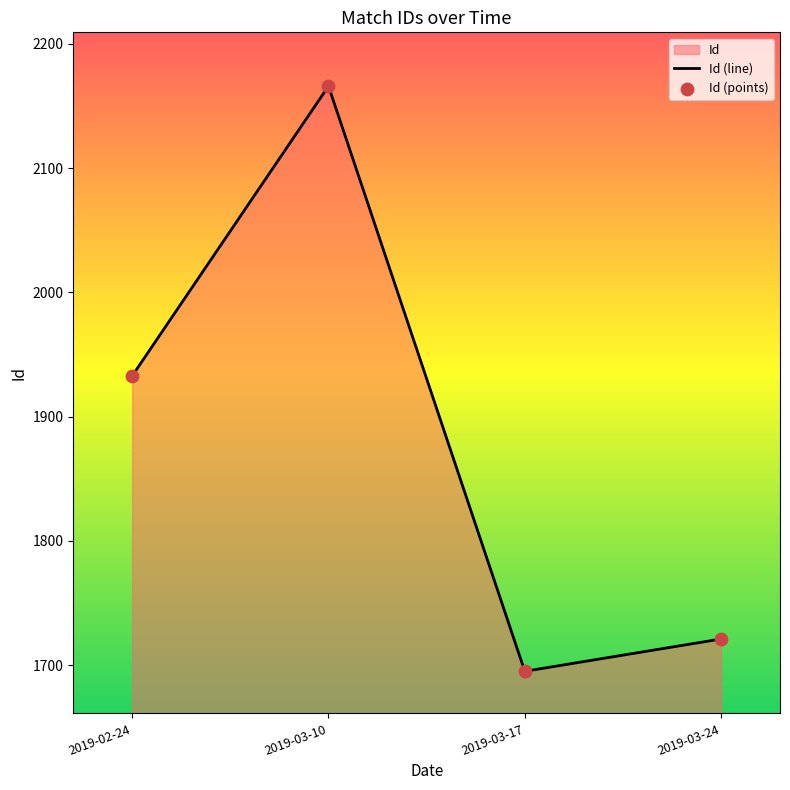

Which series has the widest spread of Y values?

Id (line)